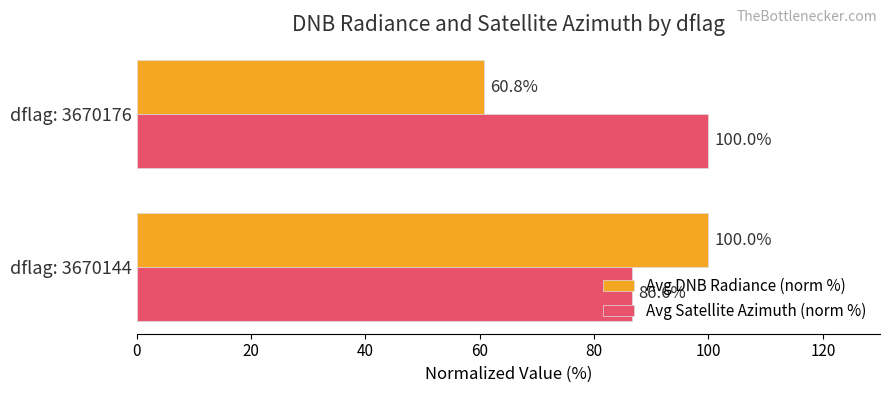

What is the highest value of the Avg Satellite Azimuth (norm %) series?

100.0